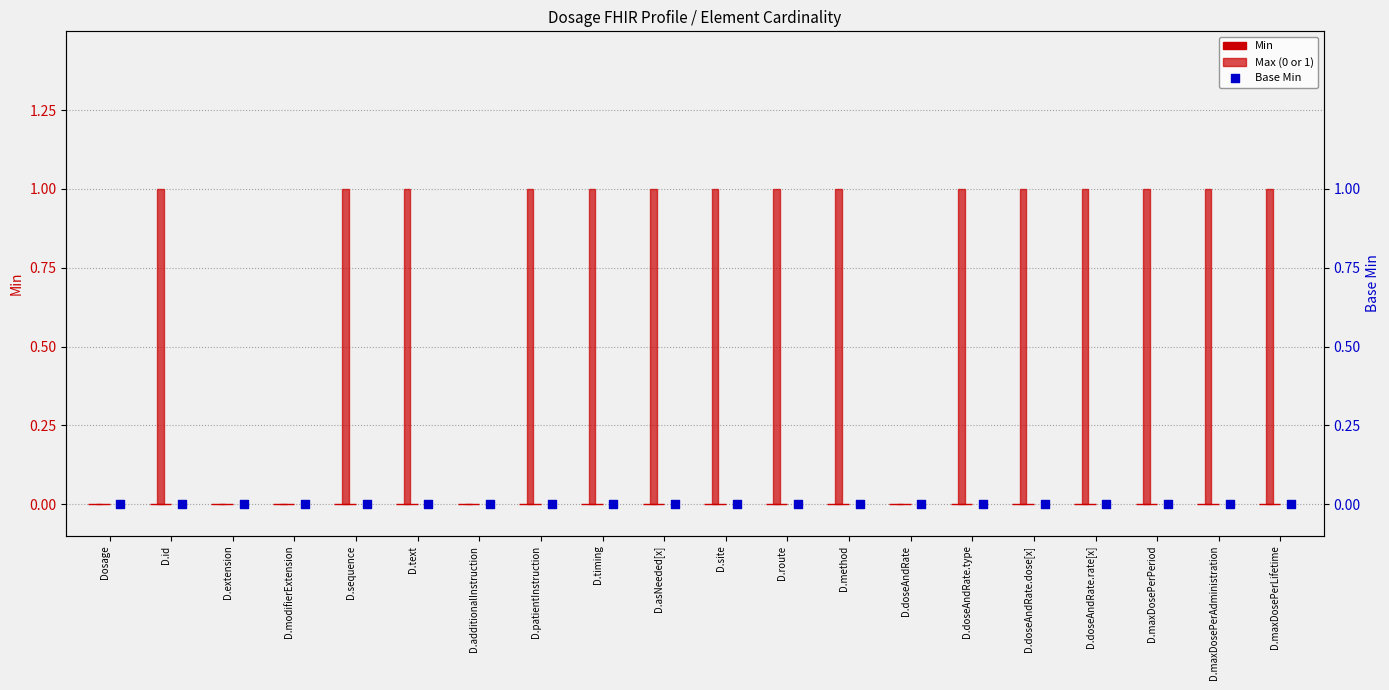

Which series has the largest Y range (max minus min)?

Max (0 or 1)